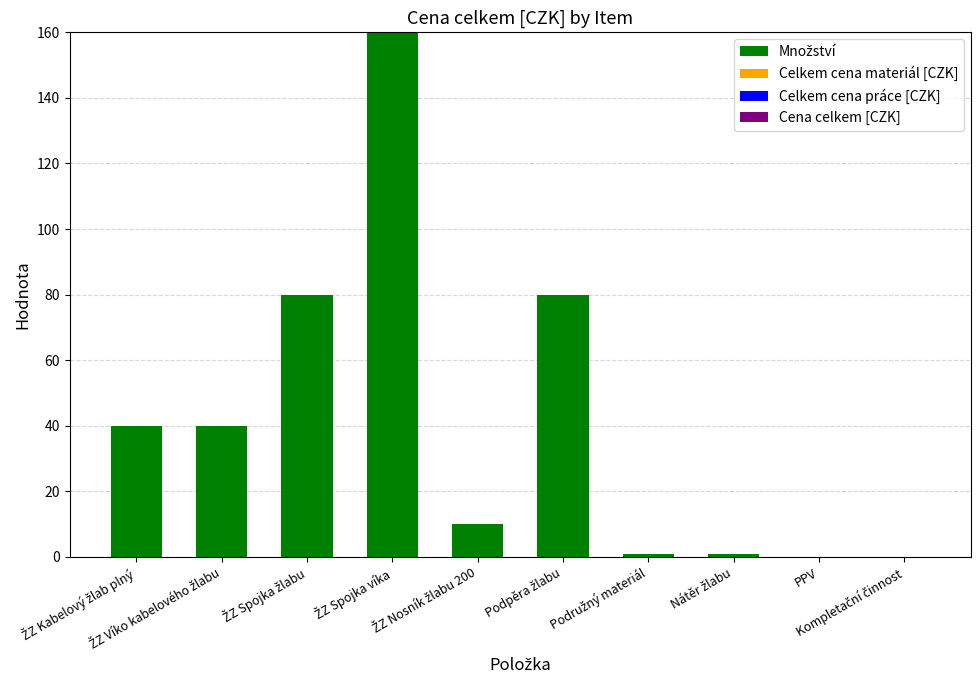

What is the maximum value shown in the chart?

160.0